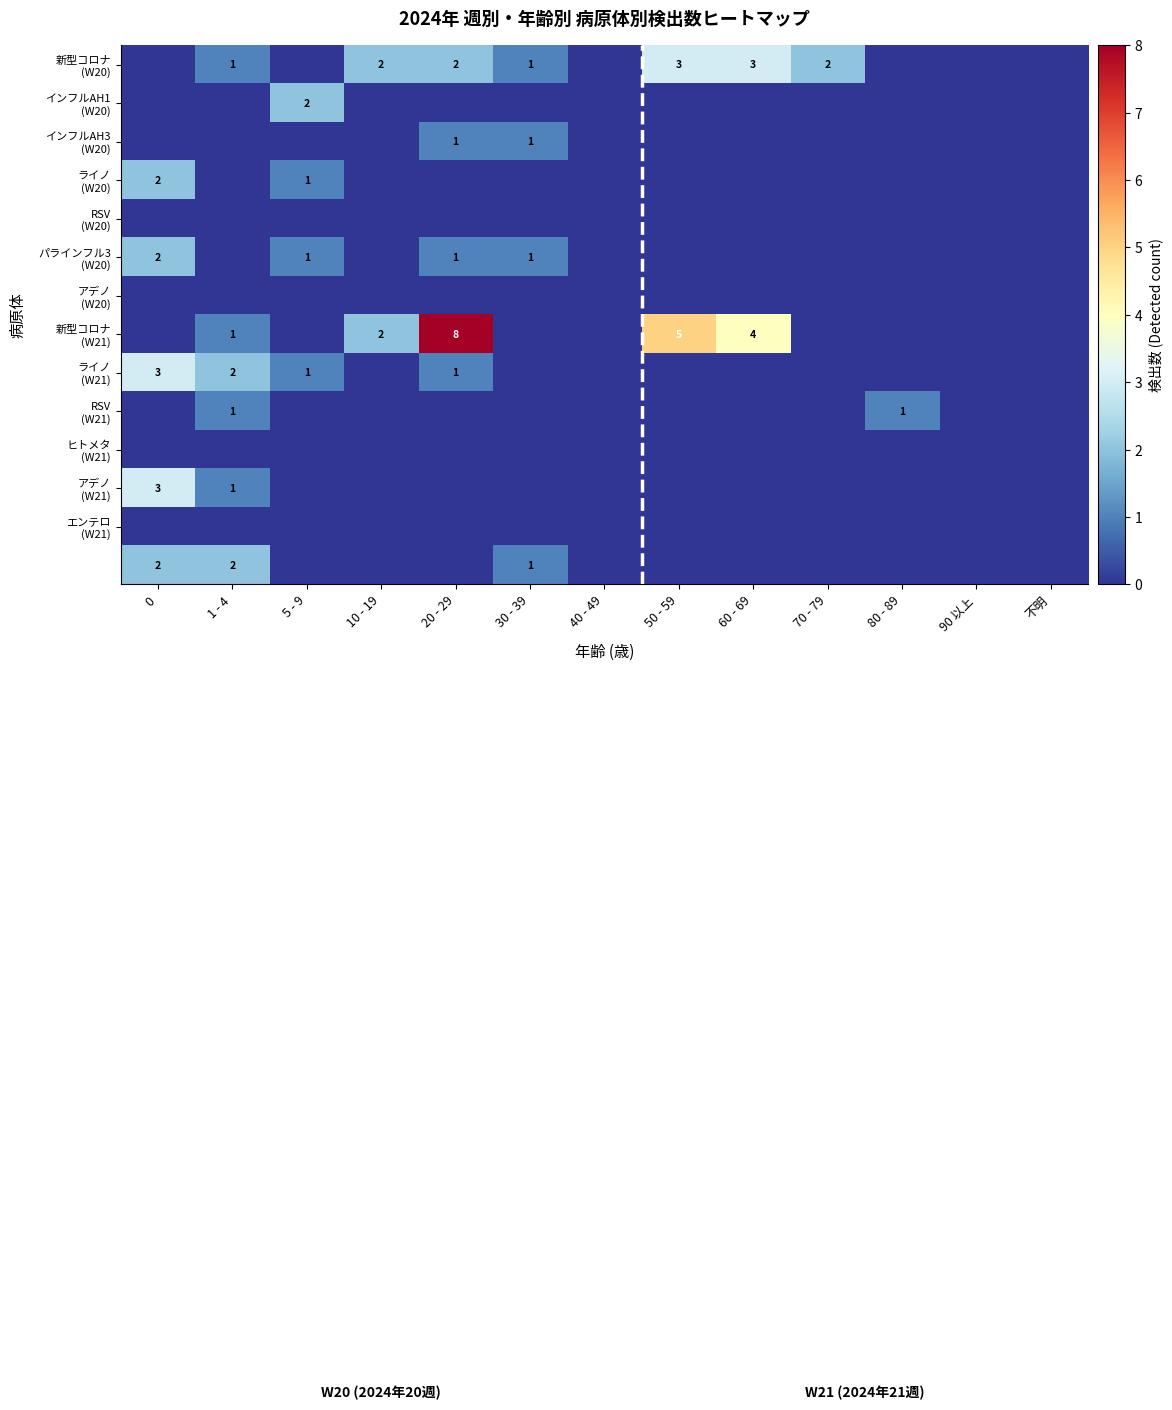

At which category is the sum across all series the highest?

20 - 29